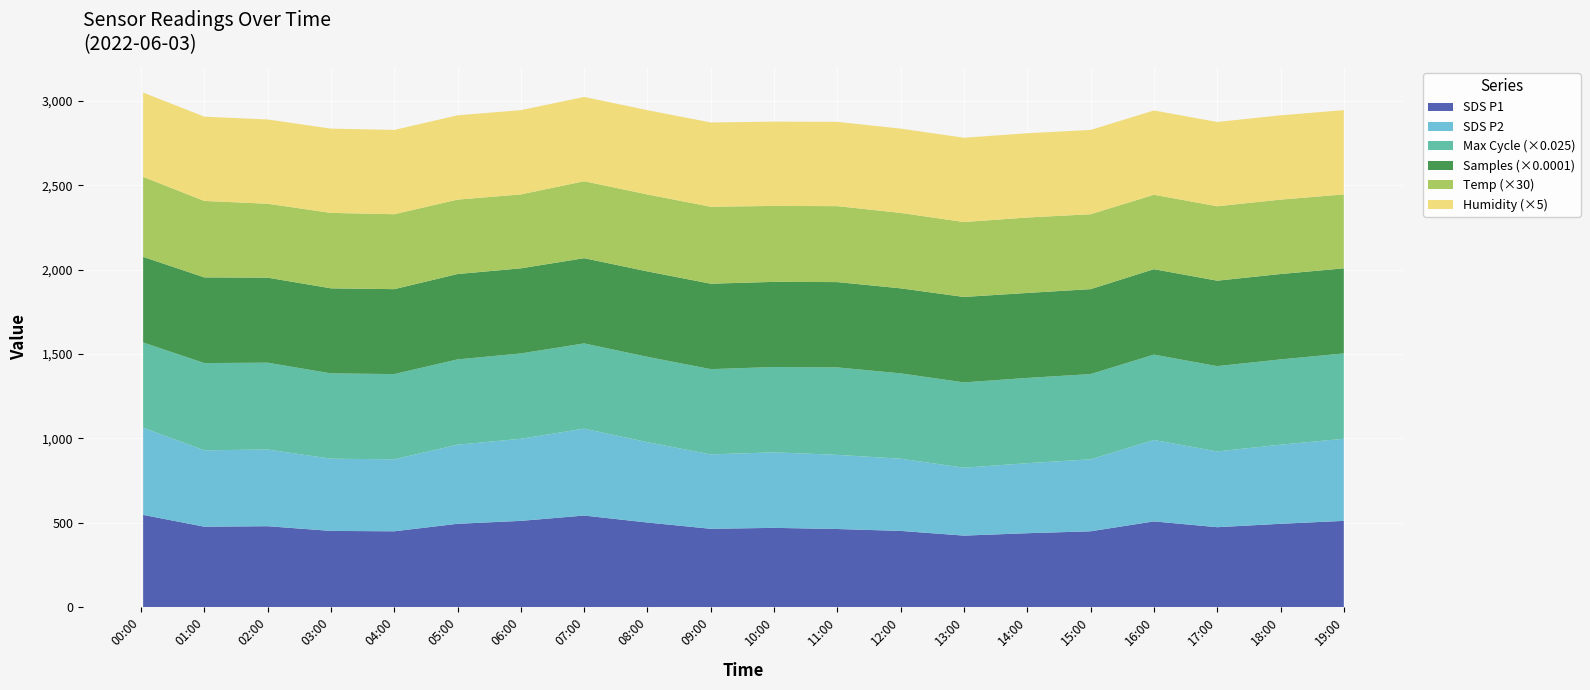

Reading left to right, what are all the values shown in this chart?

SDS_P1: 545.9	476.0	478.9	451.0	448.8	493.2	510.5	542.0	500.8	463.5	469.1	462.3	451.0	423.2	437.3	448.8	507.4	473.0	493.2	510.5
SDS_P2: 516.7	452.6	454.6	428.0	426.5	468.8	486.6	515.0	476.1	440.8	447.8	439.4	428.0	402.3	415.0	426.5	482.4	449.1	468.8	486.6
Samples: 5073059.0	5077717.0	5039468.0	5040517.0	5033942.0	5059451.0	5043055.0	5051119.0	5062546.0	5063705.0	5047251.0	5056375.0	5040517.0	5063652.0	5036202.0	5033942.0	5063960.0	5064928.0	5059451.0	5043055.0
Max_cycle: 20208.0	20685.0	20580.0	20224.0	20205.0	20216.0	20228.0	20204.0	20229.0	20212.0	20217.0	20732.0	20224.0	20228.0	20213.0	20205.0	20237.0	20216.0	20216.0	20228.0
Temp: 15.8	15.1	14.6	14.9	14.8	14.7	14.6	15.2	15.2	15.2	15.0	15.0	14.9	14.8	14.9	14.8	14.7	14.7	14.7	14.6
Humidity: 99.9	99.9	99.9	99.9	99.9	99.9	99.9	99.9	99.9	99.9	99.9	99.9	99.9	99.9	99.9	99.9	99.9	99.9	99.9	99.9